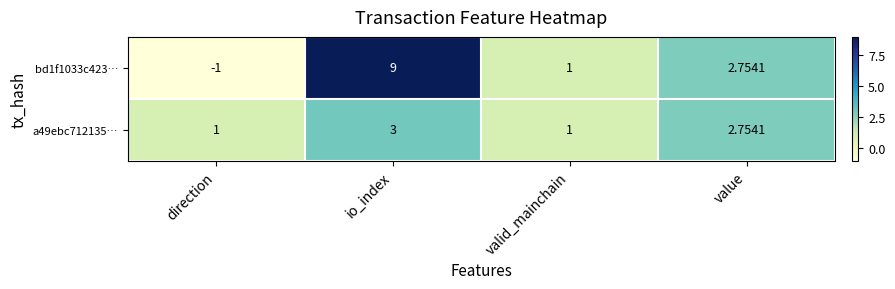

At which category is the sum across all series the highest?

io_index